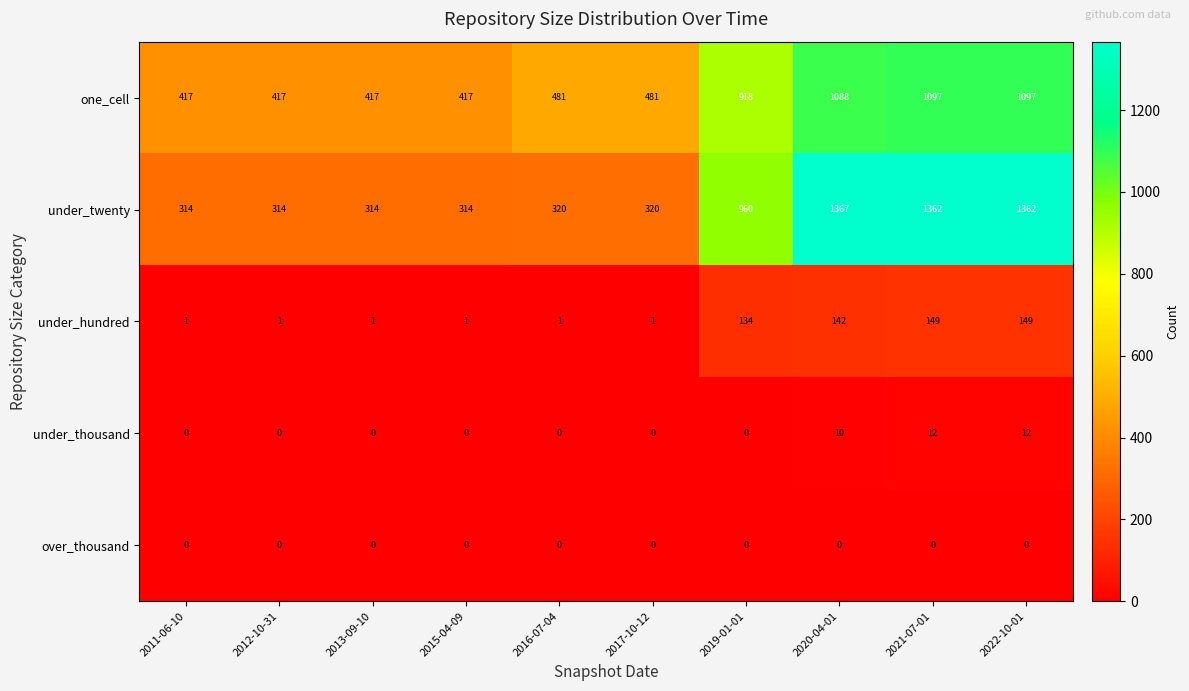

Which series has the largest range (max minus min)?

under_twenty